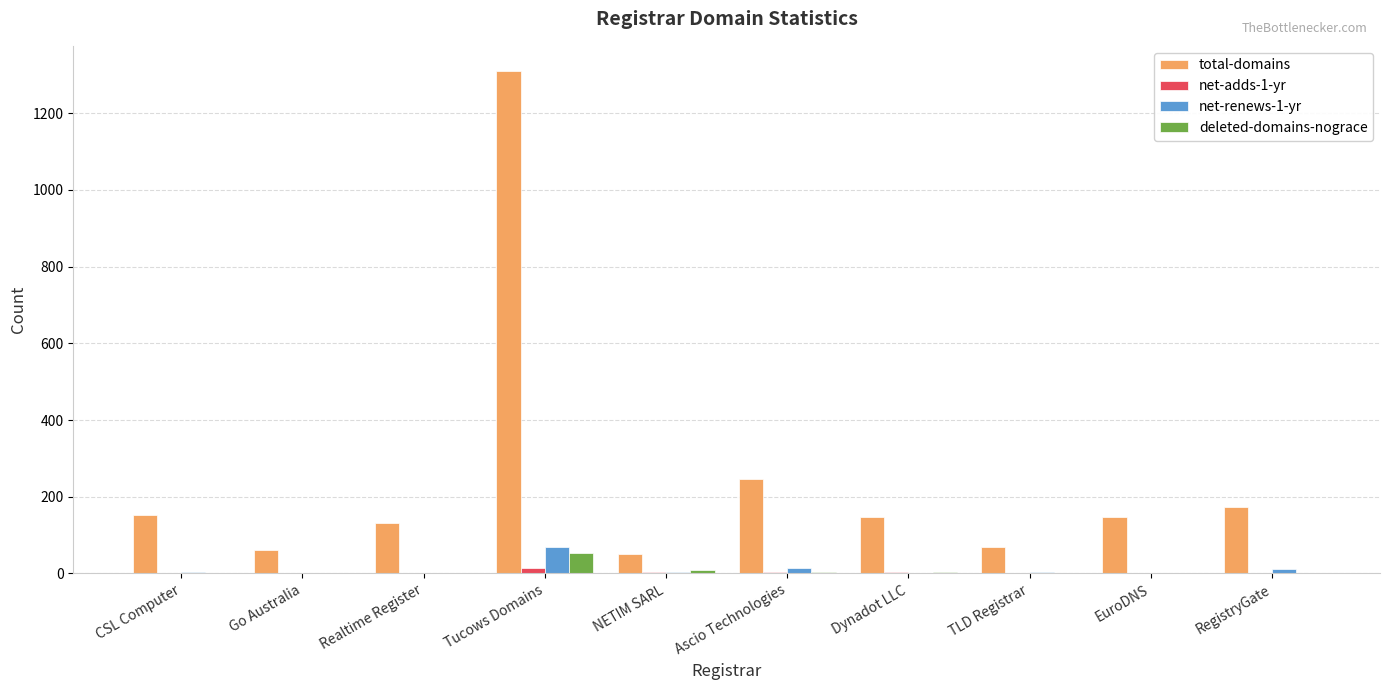

What is the highest value of the total-domains series?

1310